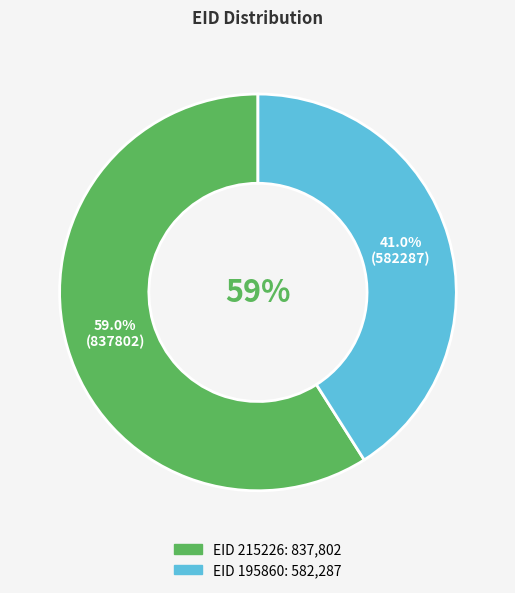

Is the sum of 215226 and 195860 greater than half?

Yes